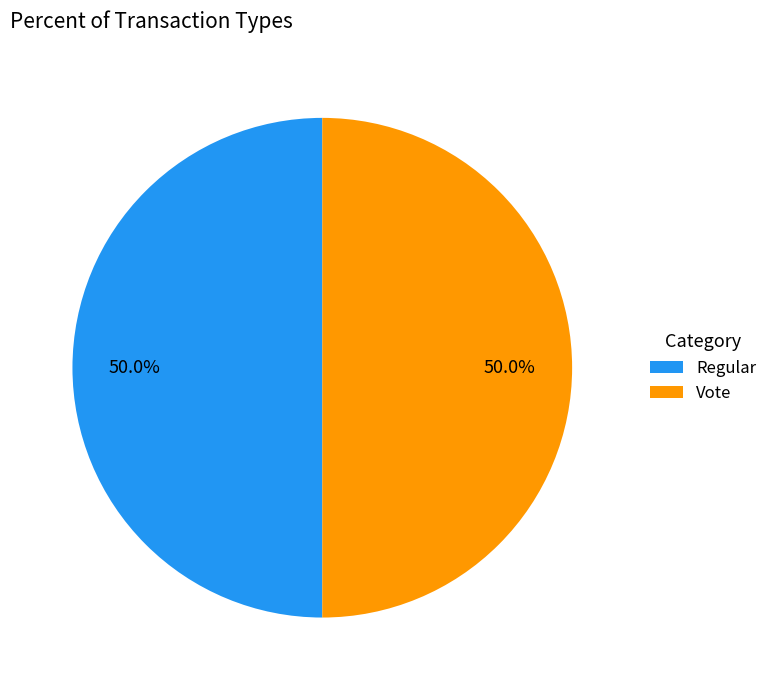

How many segments does this pie chart have?

2